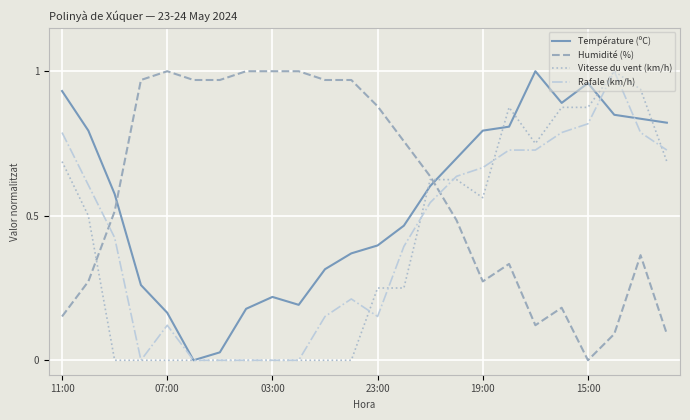

After their last crossing, which series has the higher values: Température (ºC) or Humidité (%)?

Température (ºC)